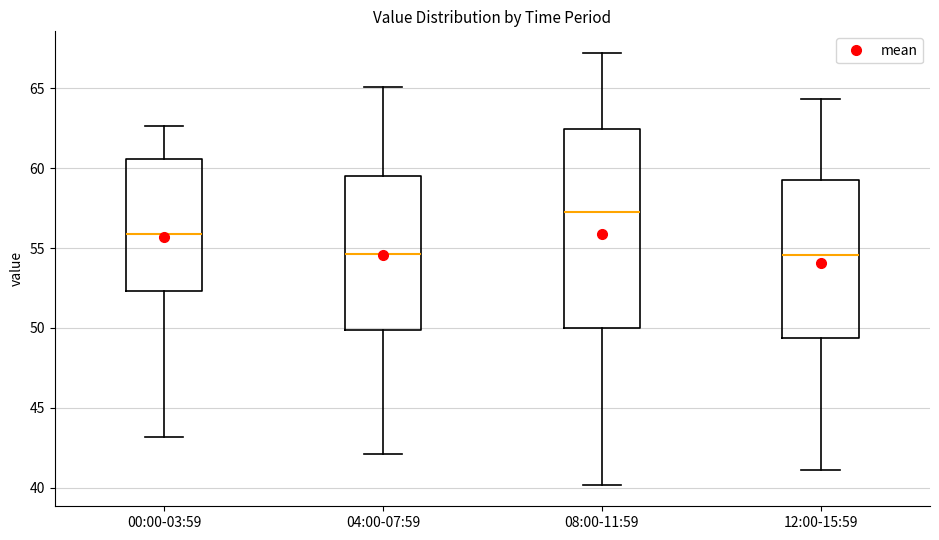

Reading left to right, transcribe this box plot: for each box, give where its median line is, the range the box spans, and where its two whiskers end, as read against the y-axis. The values are not printed on the chart, so give them approximately, as read against the axis.

00:00-03:59: median 56.0, box 52.5 to 60.5, whiskers 43.0 to 62.5
04:00-07:59: median 54.5, box 50.0 to 59.5, whiskers 42.0 to 65.0
08:00-11:59: median 57.5, box 50.0 to 62.5, whiskers 40.0 to 67.0
12:00-15:59: median 54.5, box 49.5 to 59.0, whiskers 41.0 to 64.5